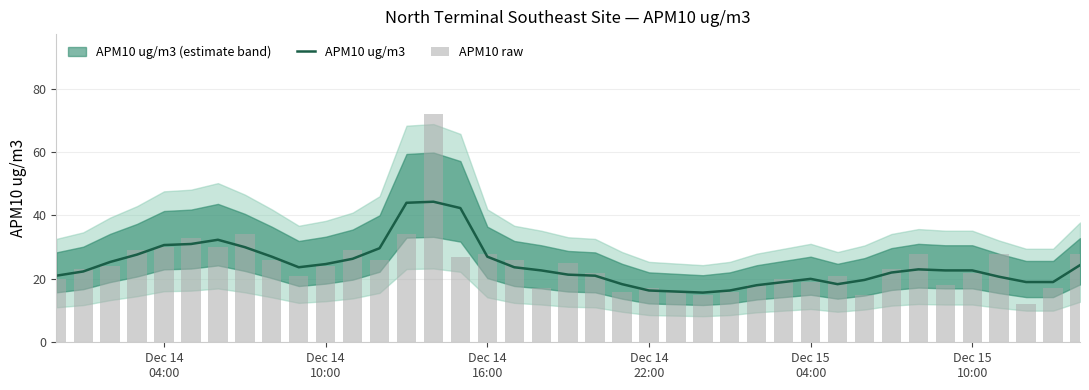

Which series has the largest range (max minus min)?

APM10 raw